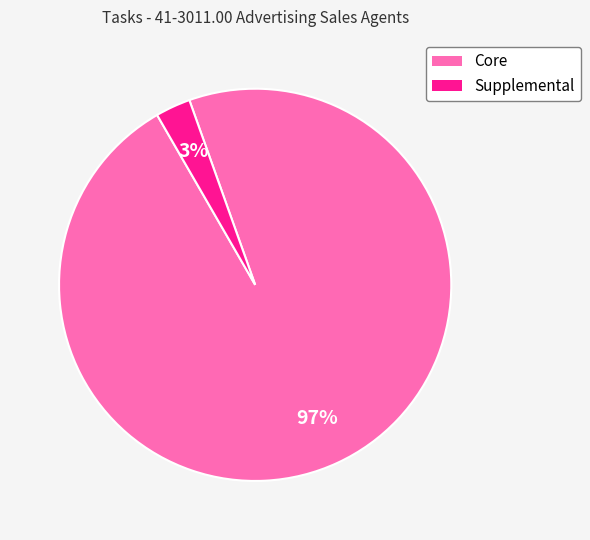

What percentage is the Core slice, to the nearest percent?

97%